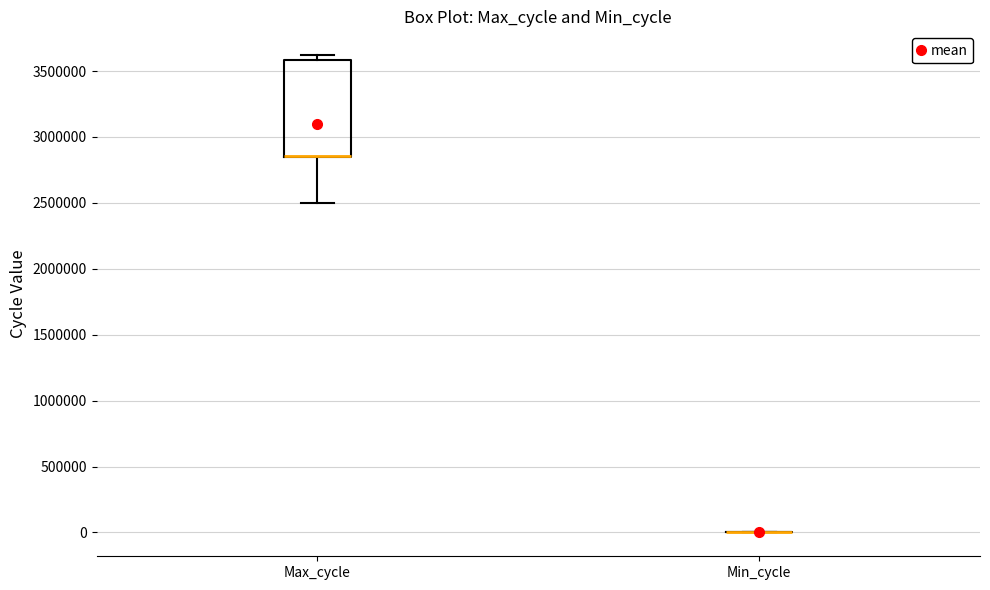

Which box is the tallest, from its lower edge to its upper edge?

Max_cycle